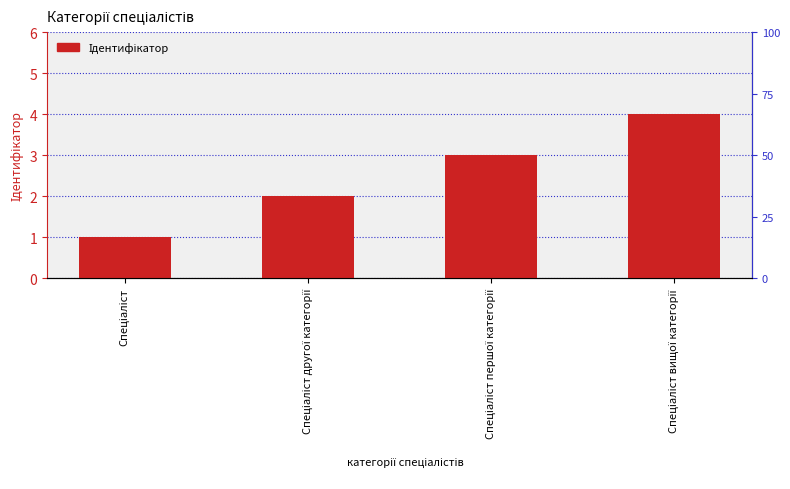

What is the difference between the second highest and minimum values?

2